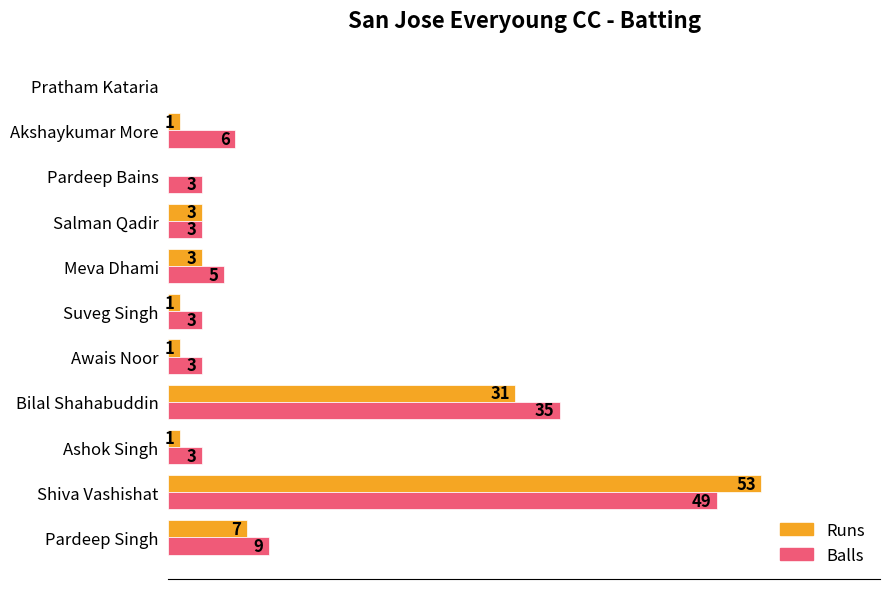

Between Awais Noor and Pardeep Bains, which series saw the biggest shift?

Runs